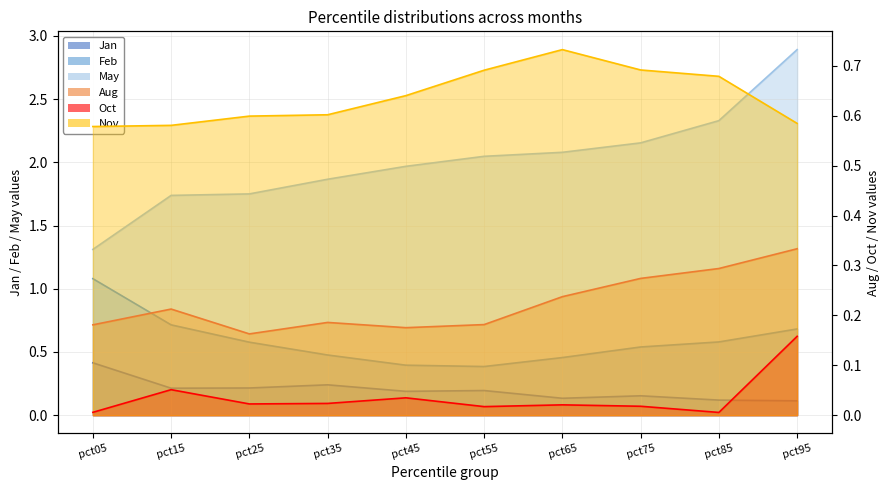

True or false: Aug and Oct intersect in this chart.

False